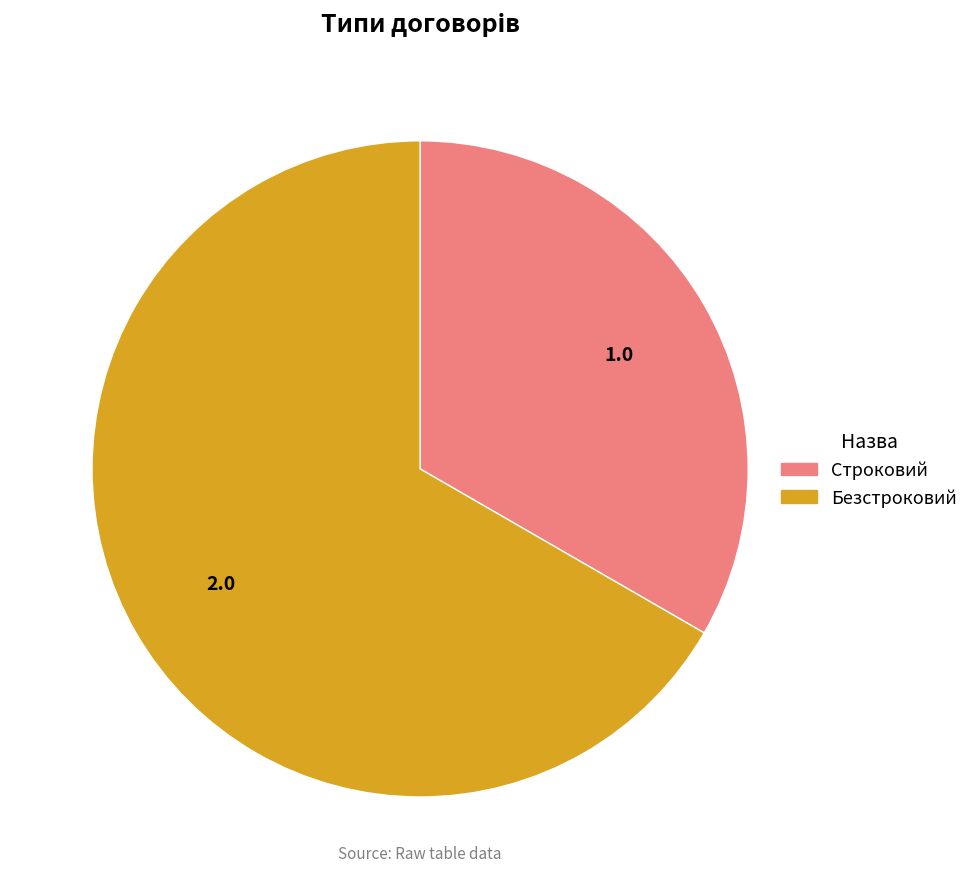

Is the sum of Безстроковий and Строковий greater than half?

Yes